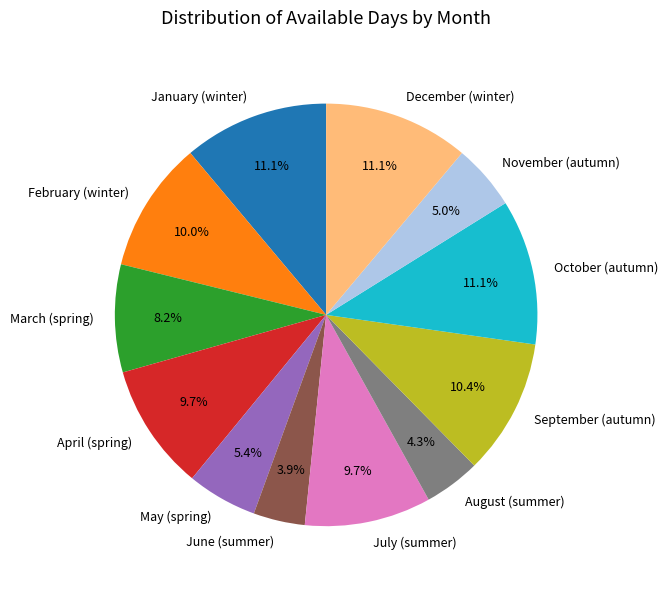

Between September (autumn) and December (winter), which is larger?

December (winter)